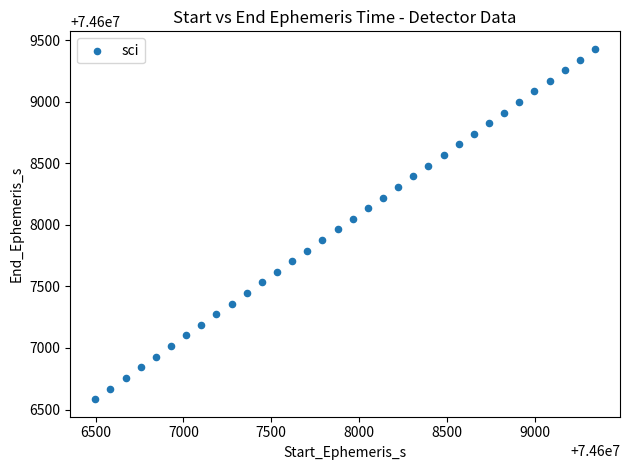

What is the range of Y values (max minus min)?

2846.7